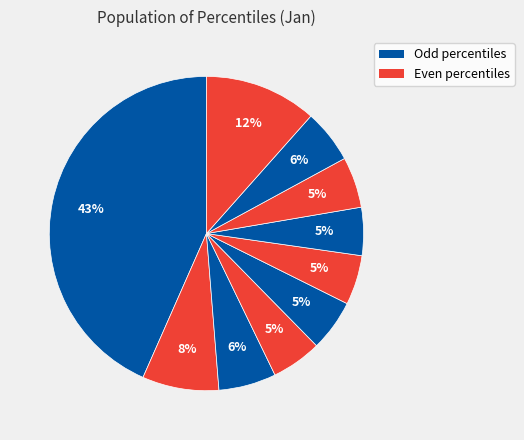

Count the number of slices in the pie.

10